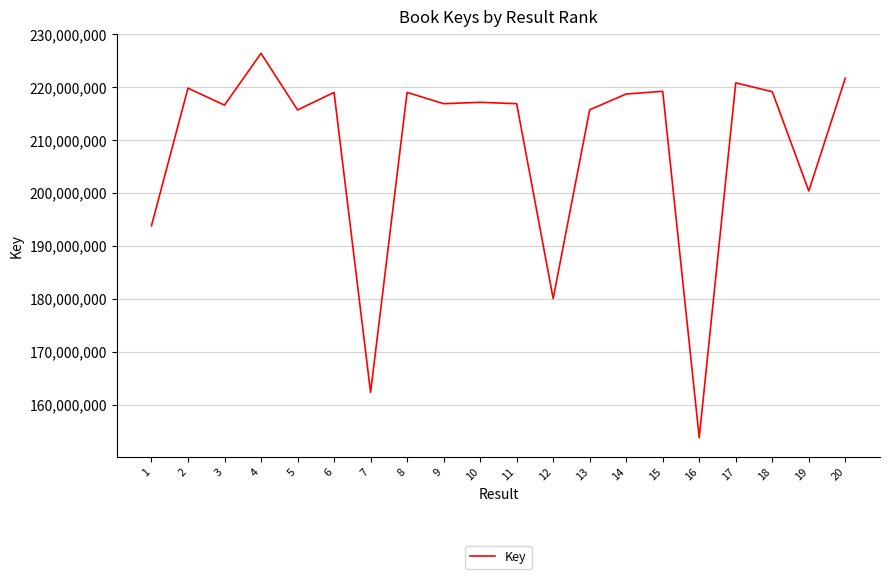

What is the sum of all values?

4173921769